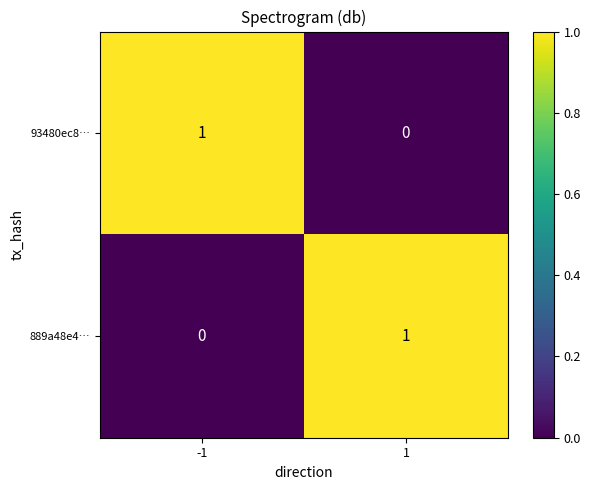

At -1, list the series in order from largest to smallest.

93480ec8…, 889a48e4…